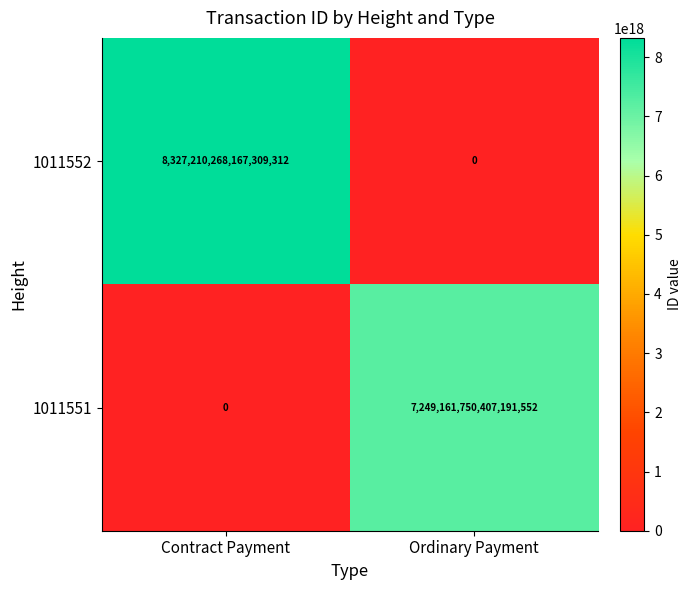

Which series has the widest spread of values?

1011552